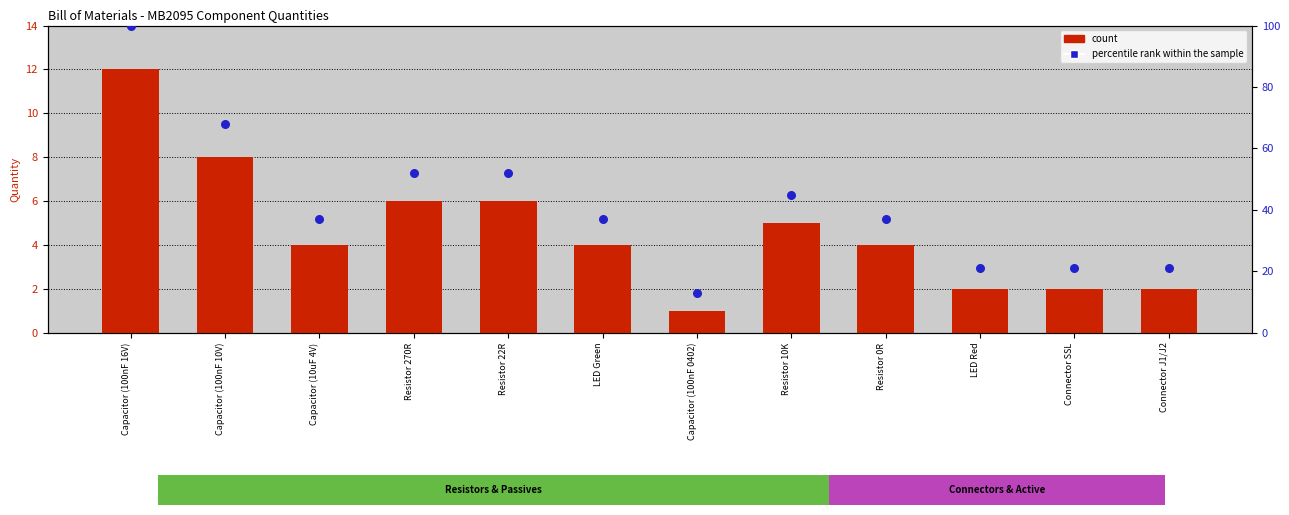

Which series has the largest Y range (max minus min)?

percentile rank within the sample